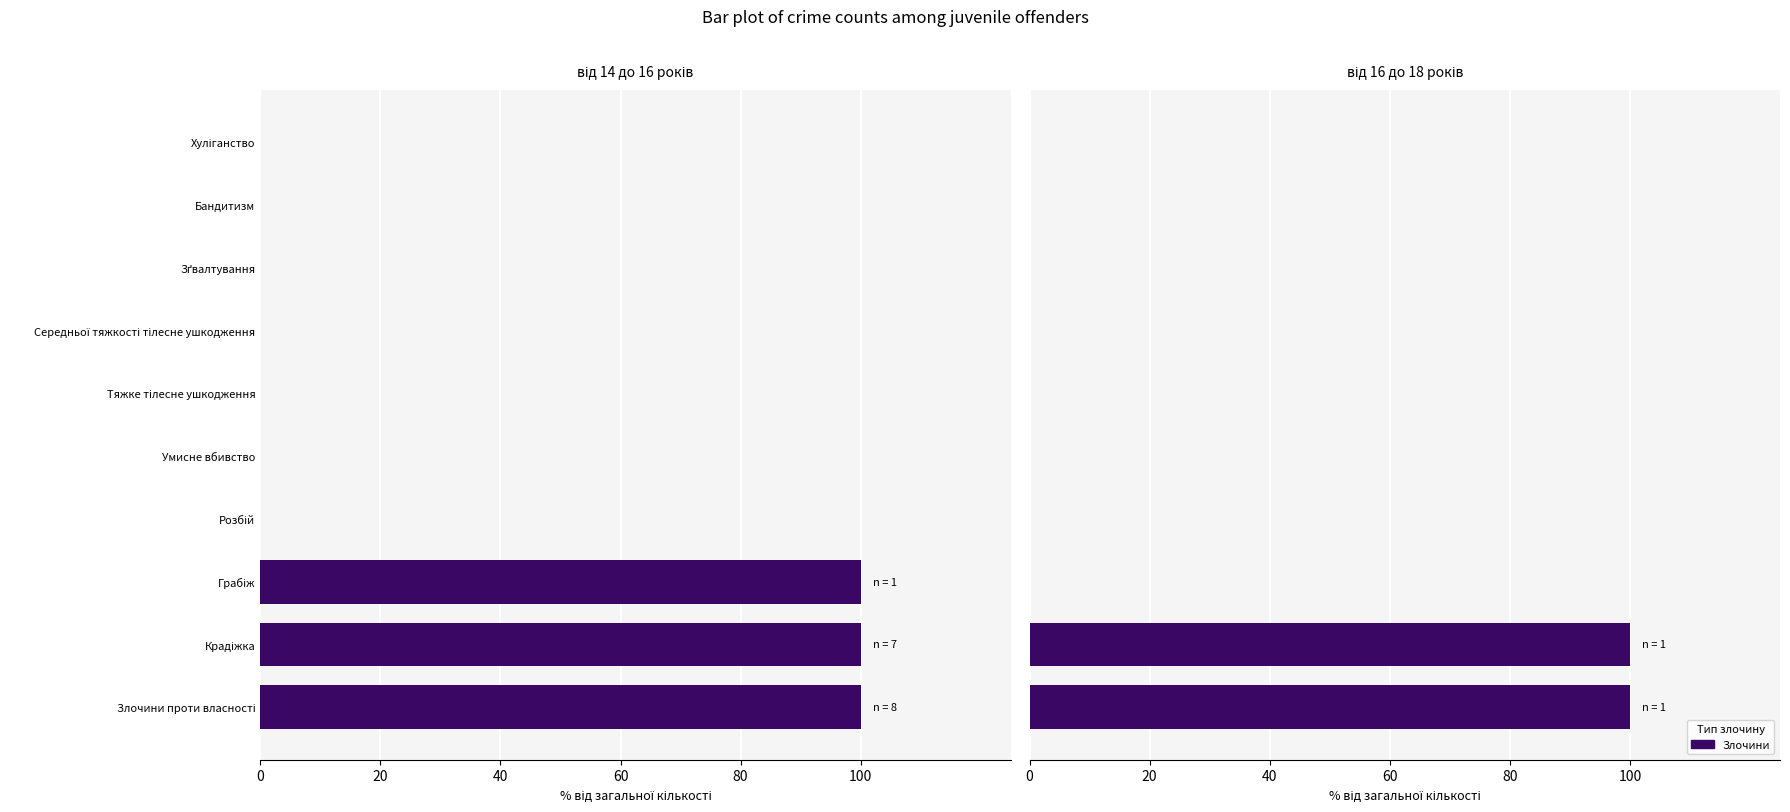

Does the chart contain stacked bars?

No